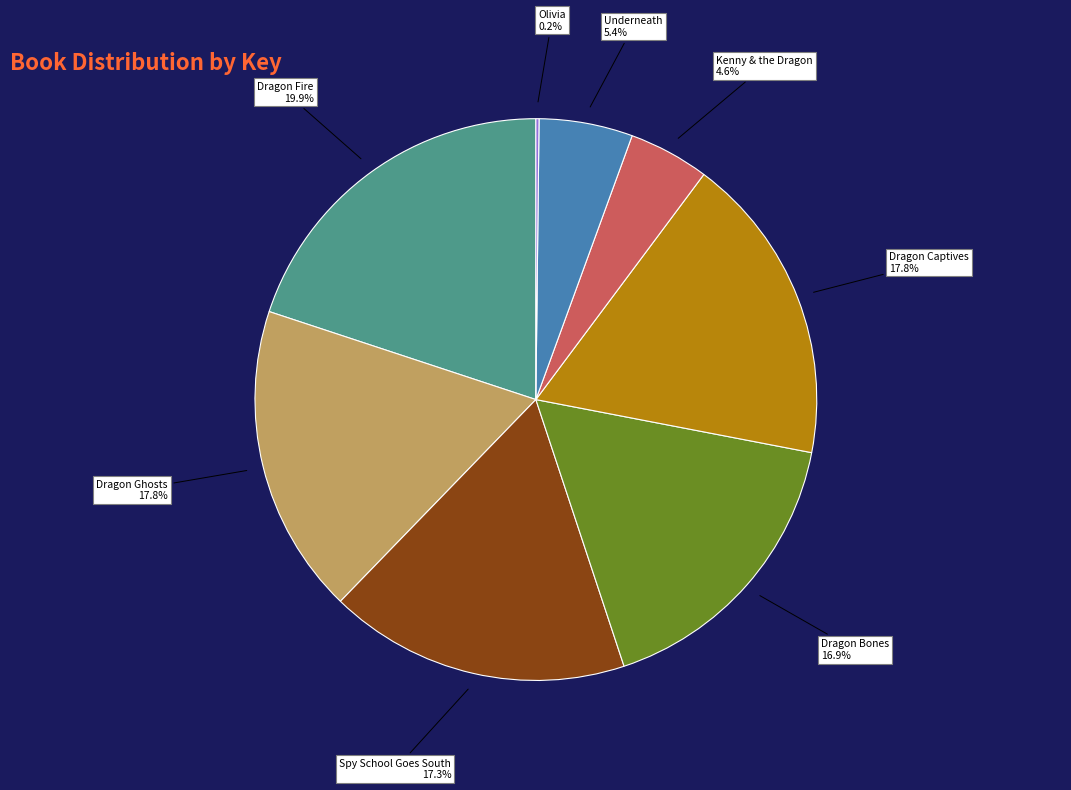

The Dragon Fire slice represents 20% of the pie. True or false?

True